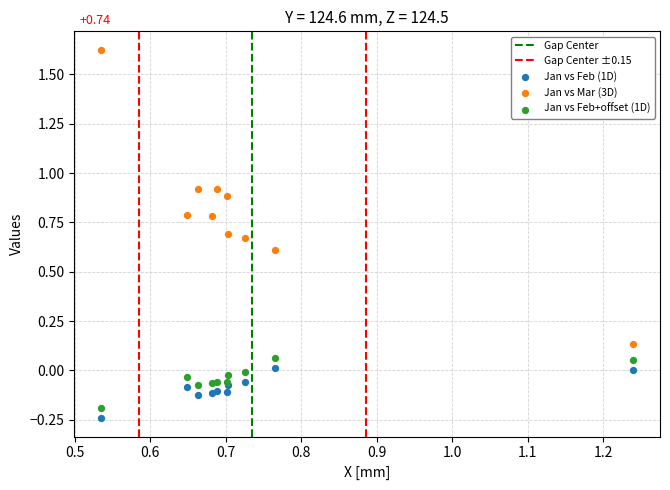

Which series contains the highest Y value?

Jan vs Mar (3D)